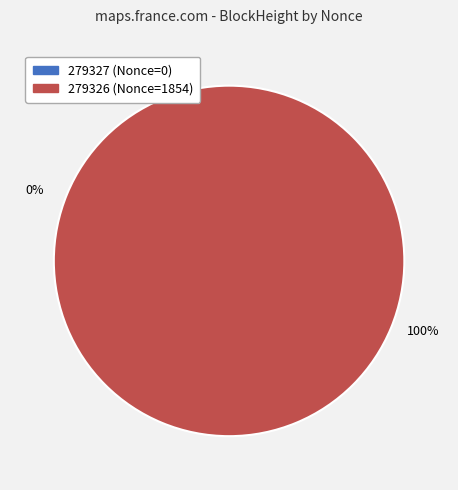

Which slice is the smallest?

279327